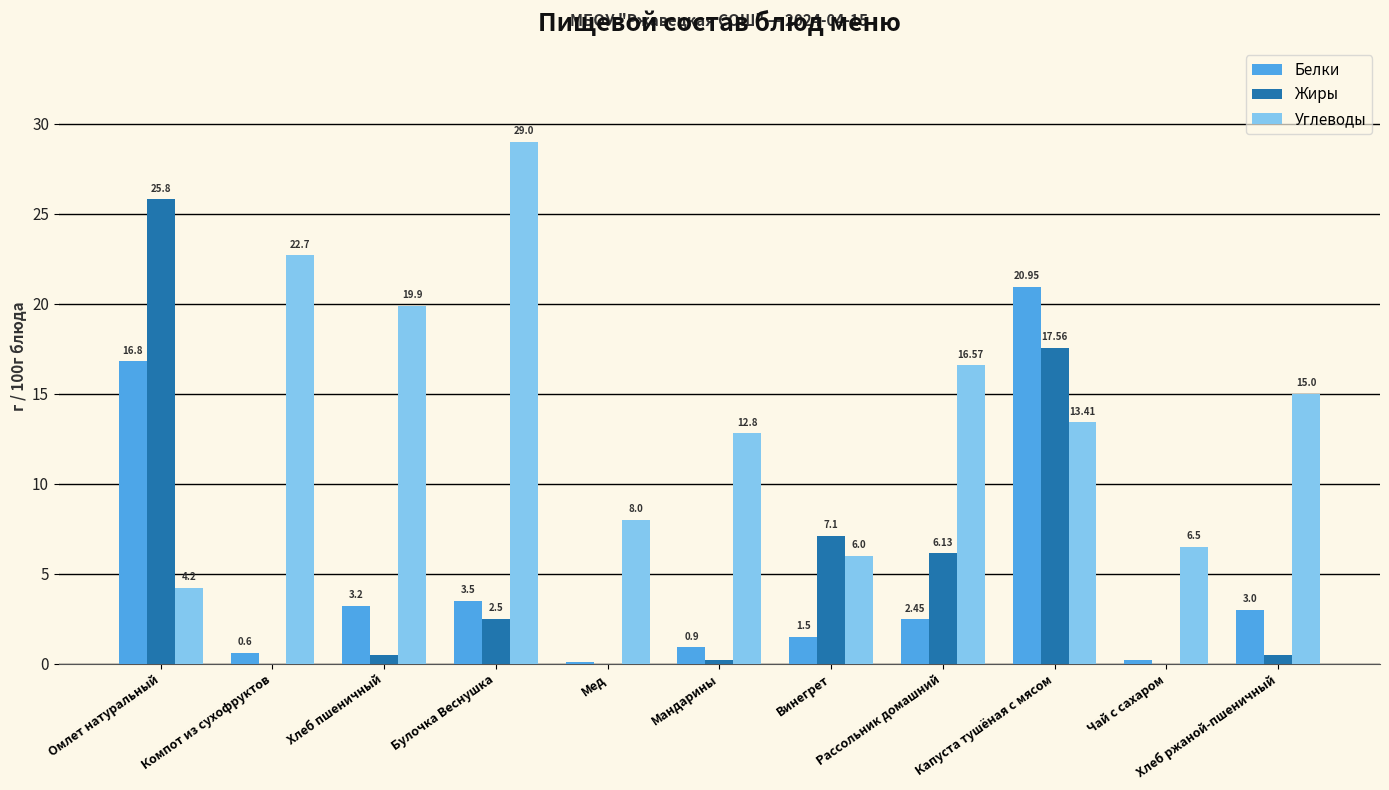

What is the sum of all Белки values?

53.2